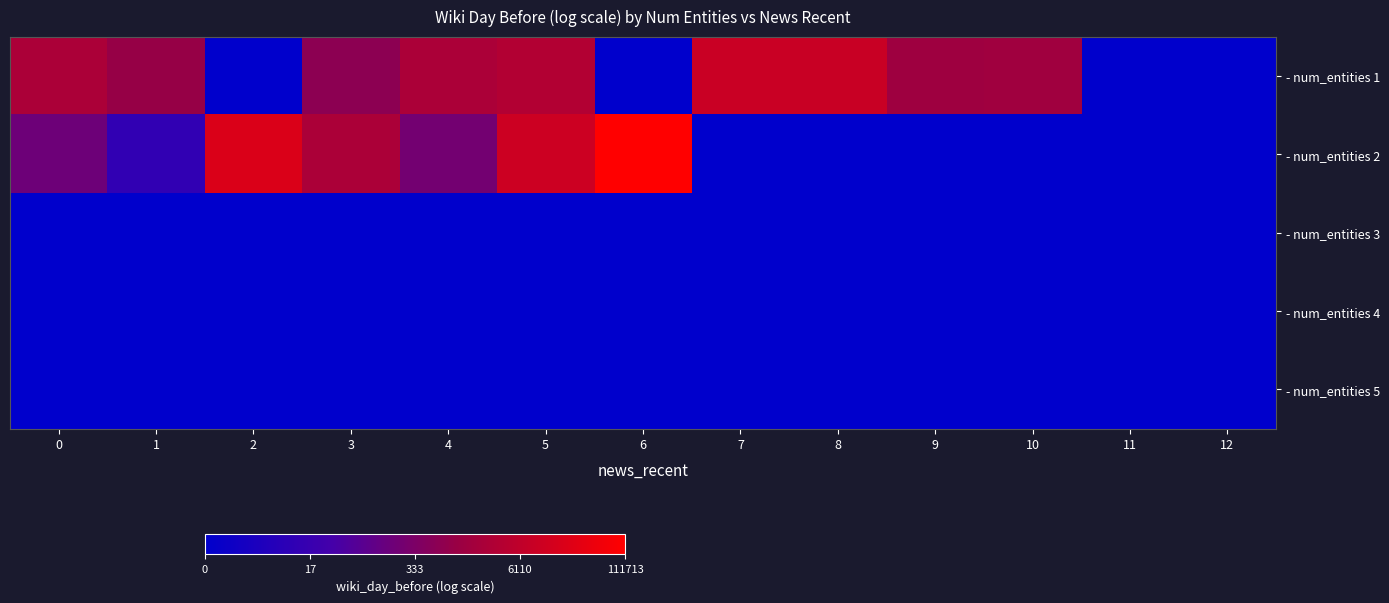

Reading right to left, transcribe all the data shown in this chart.

- num_entities 1: 12=0.0	11=0.0	10=7.3	9=7.2	8=9.1	7=9.1	6=0.0	5=8.1	4=7.8	3=6.5	2=0.0	1=6.9	0=7.8
- num_entities 2: 12=0.0	11=0.0	10=0.0	9=0.0	8=0.0	7=0.0	6=11.6	5=9.3	4=5.4	3=7.8	2=9.9	1=2.6	0=5.2
- num_entities 3: 12=0.0	11=0.0	10=0.0	9=0.0	8=0.0	7=0.0	6=0.0	5=0.0	4=0.0	3=0.0	2=0.0	1=0.0	0=0.0
- num_entities 4: 12=0.0	11=0.0	10=0.0	9=0.0	8=0.0	7=0.0	6=0.0	5=0.0	4=0.0	3=0.0	2=0.0	1=0.0	0=0.0
- num_entities 5: 12=0.0	11=0.0	10=0.0	9=0.0	8=0.0	7=0.0	6=0.0	5=0.0	4=0.0	3=0.0	2=0.0	1=0.0	0=0.0